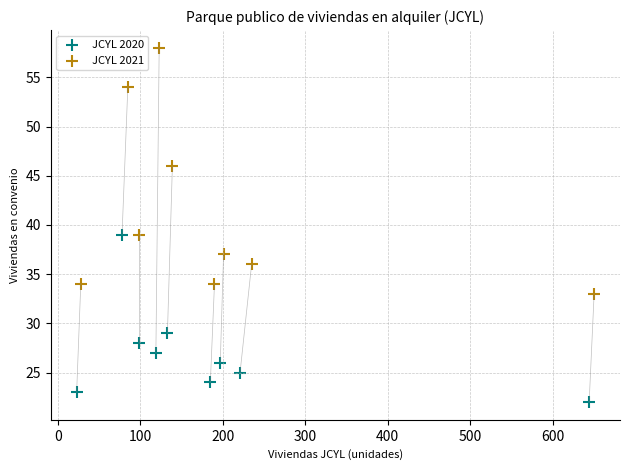

Which series reaches the minimum Y coordinate?

JCYL 2020